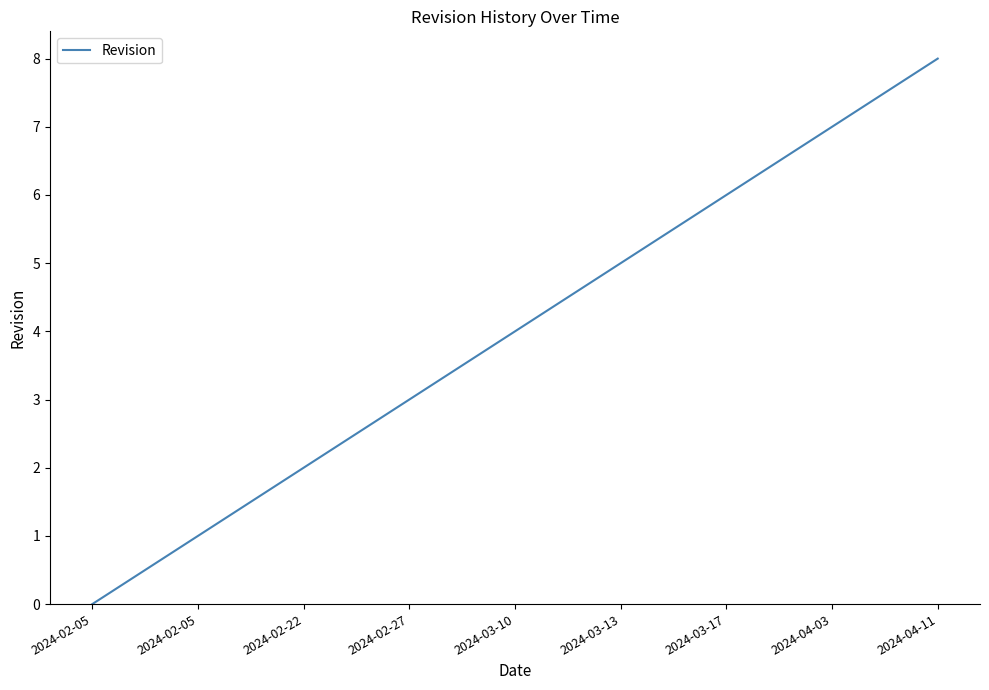

Rank the categories by value from lowest to highest.

2024-02-05, 2024-02-05, 2024-02-22, 2024-02-27, 2024-03-10, 2024-03-13, 2024-03-17, 2024-04-03, 2024-04-11